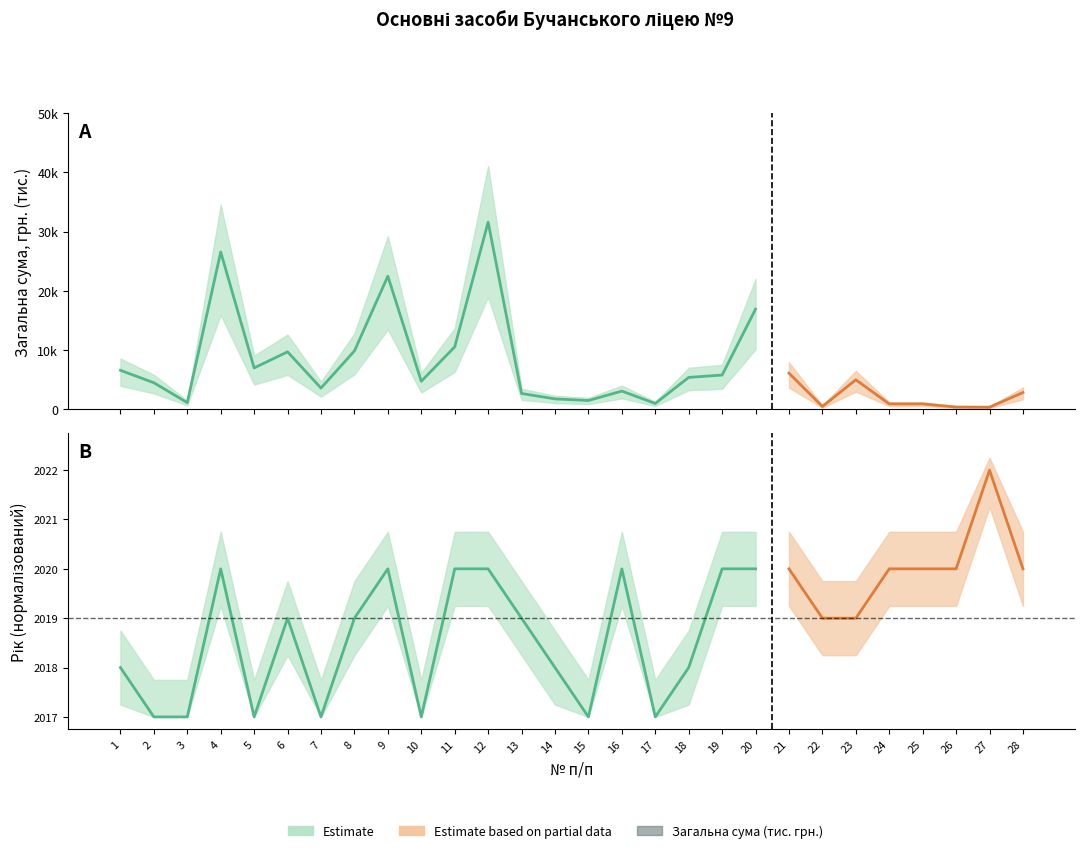

What is the difference between the values at 26 and 22?

0.1